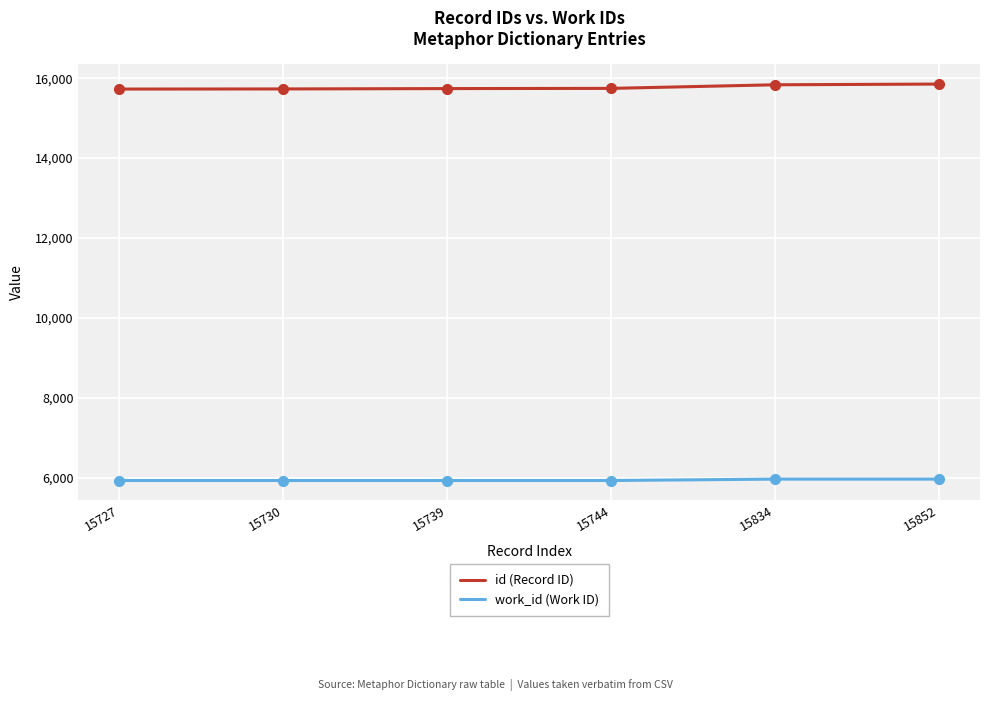

Rank the series by their maximum value, from highest to lowest.

id (Record ID), work_id (Work ID)